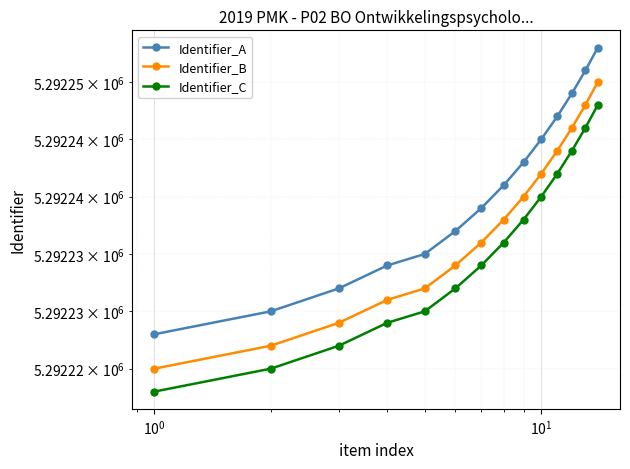

At how many categories does at least one series exceed 5292223?

14